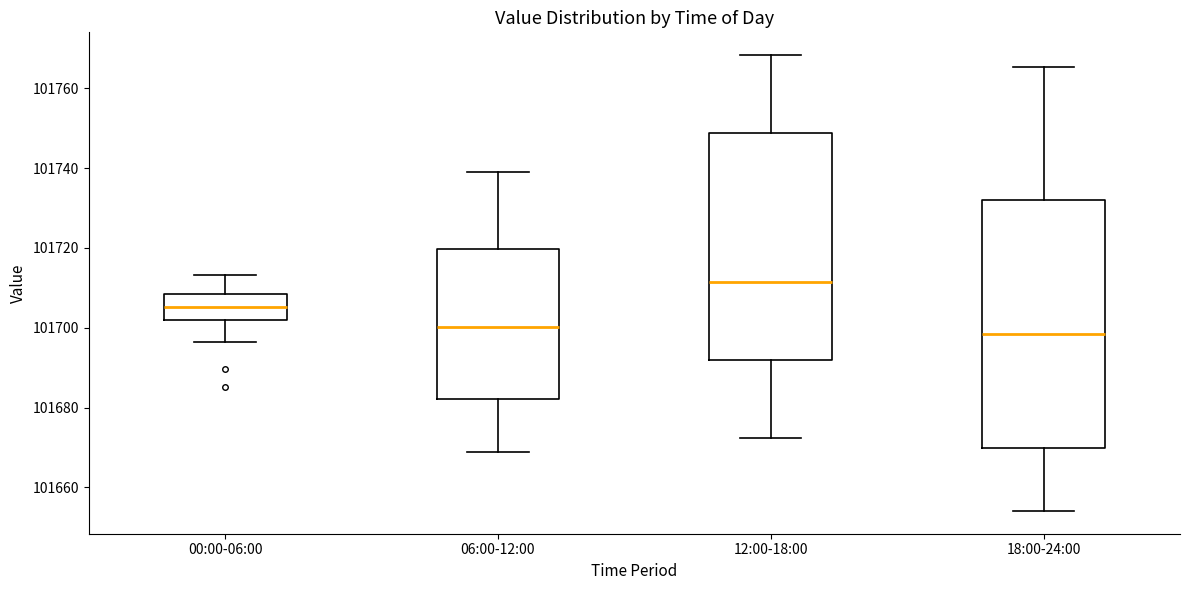

Comparing the boxes themselves (not the whiskers), which one is the tallest?

18:00-24:00